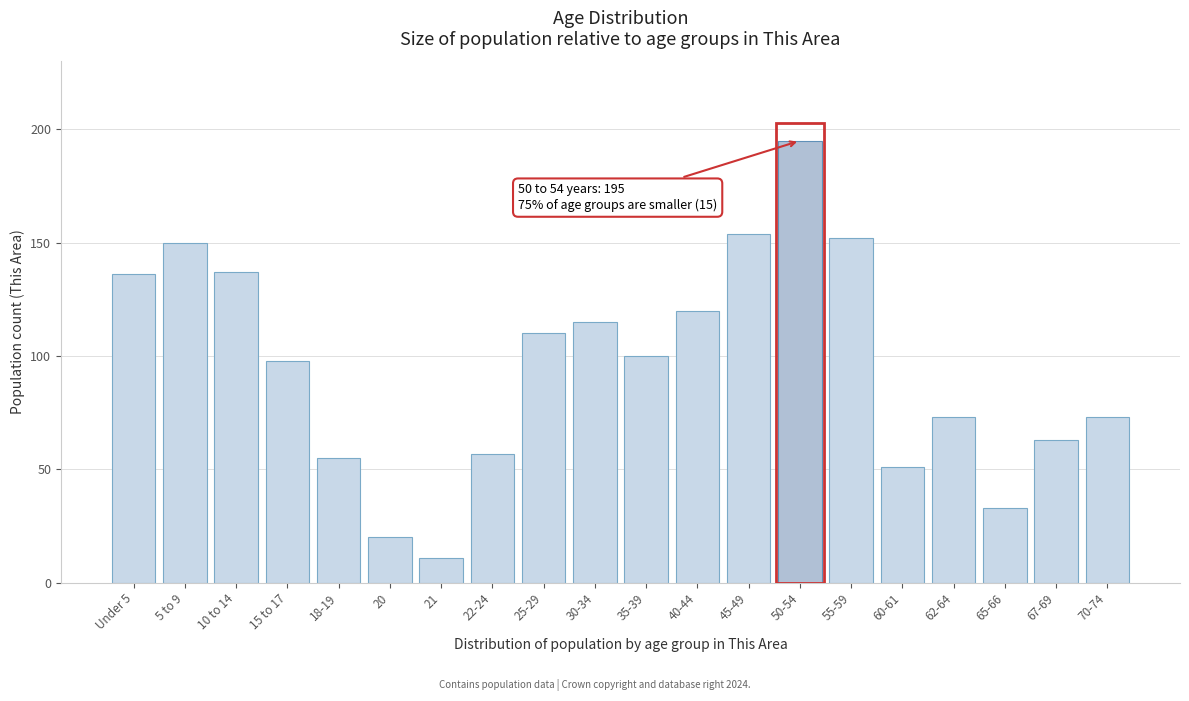

Reading left to right, transcribe all the data shown in this chart.

Under 5=136	5 to 9=150	10 to 14=137	15 to 17=98	18-19=55	20=20	21=11	22-24=57	25-29=110	30-34=115	35-39=100	40-44=120	45-49=154	50-54=195	55-59=152	60-61=51	62-64=73	65-66=33	67-69=63	70-74=73